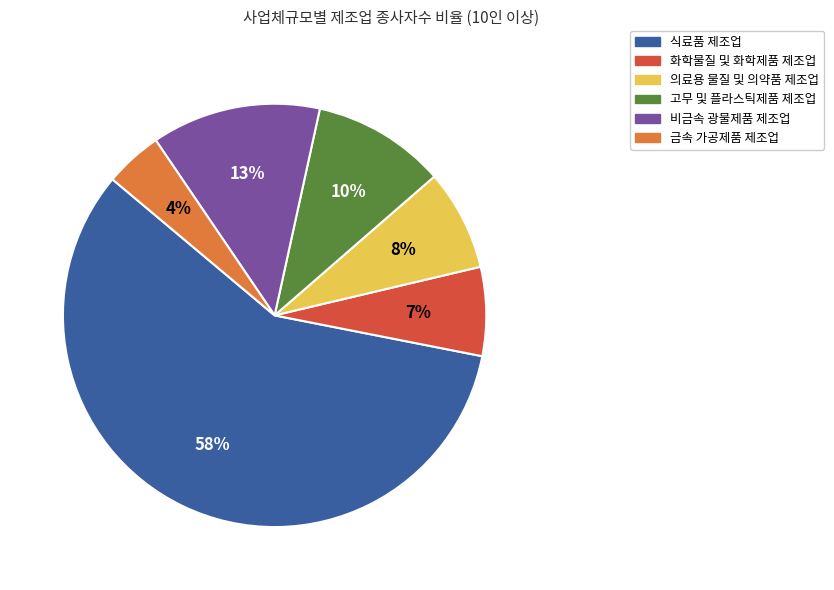

How many slices are in this pie chart?

6